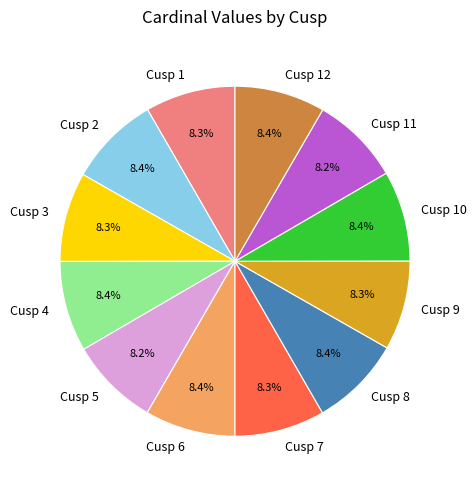

To the nearest percent, what percentage of the pie is Cusp 4?

8%